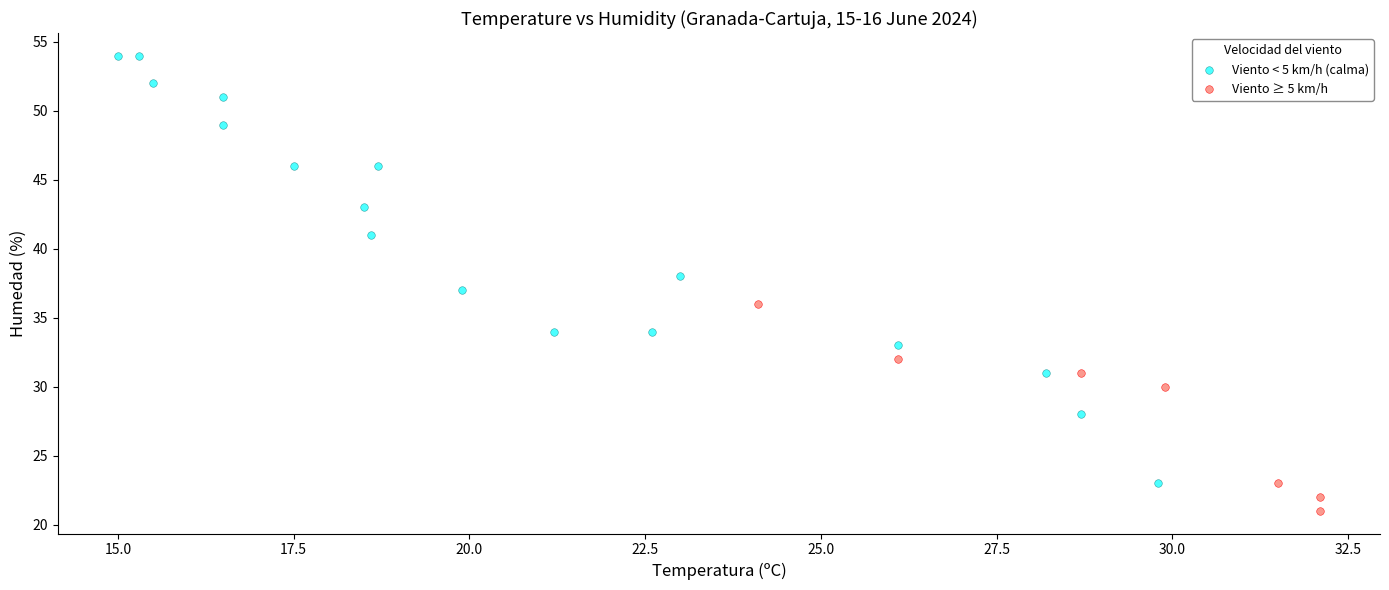

Which series contains the highest Y value?

Viento < 5 km/h (calma)